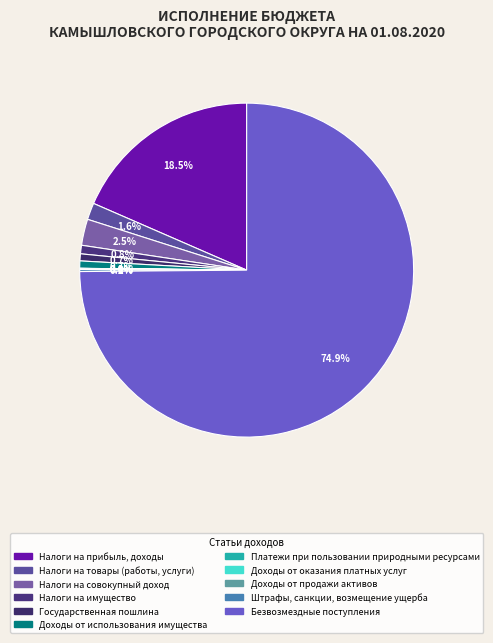

How many slices are in this pie chart?

11